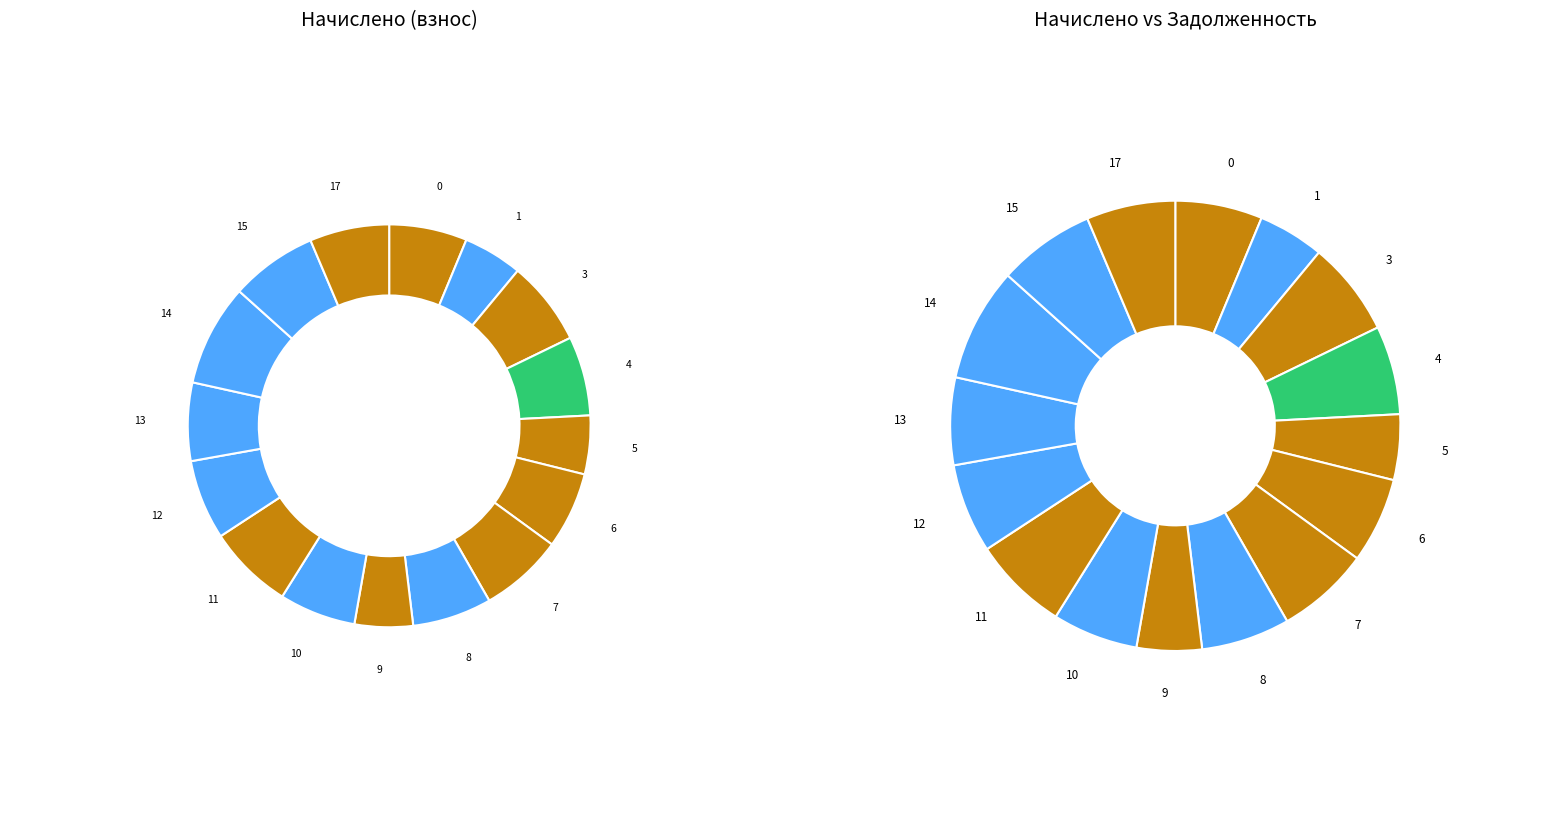

Do 1 and 15 together represent more than half of the pie?

No